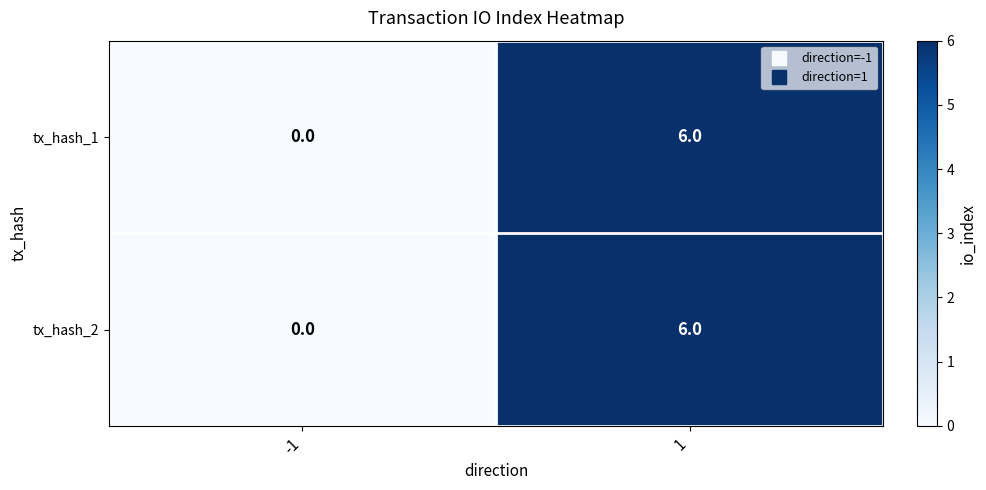

The tx_hash_1 series shows 6 at 1. True or false?

True